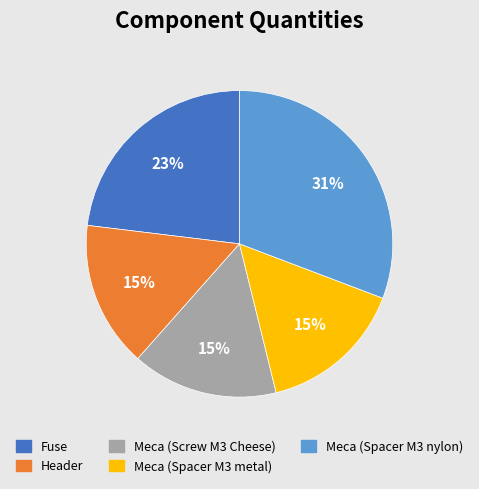

The Meca (Spacer M3 nylon) slice represents 31% of the pie. True or false?

True